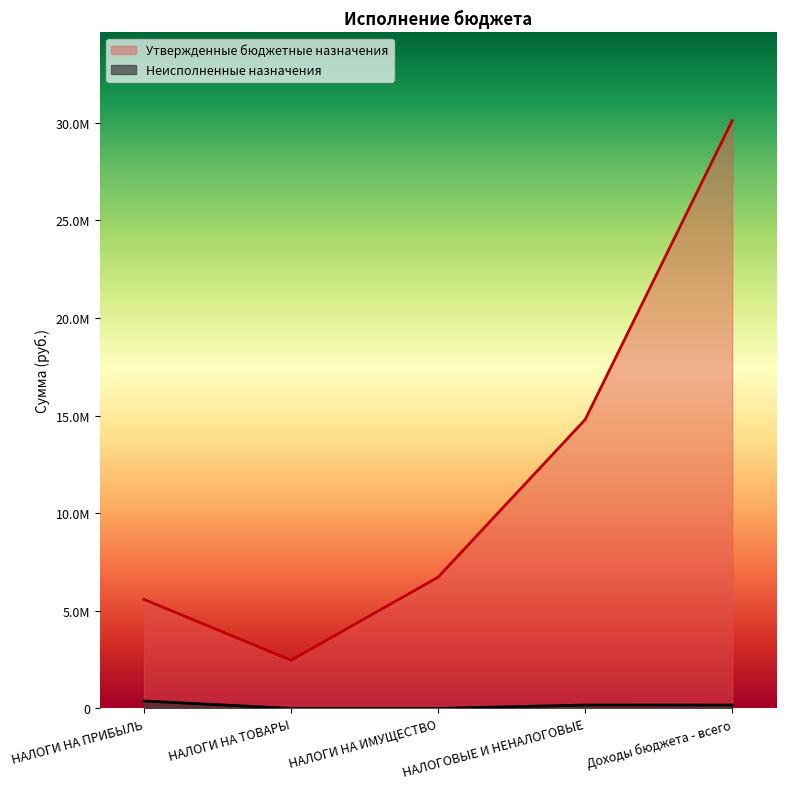

What is the label of the 2nd point from the left?

НАЛОГИ НА ТОВАРЫ